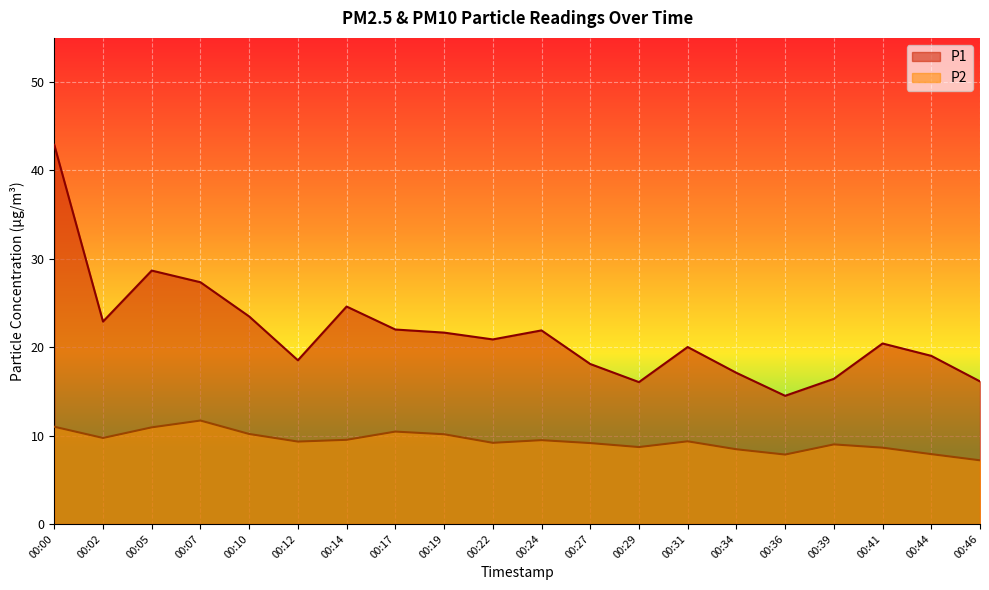

What is the value of the P1 point at the 8th from the left?

22.0